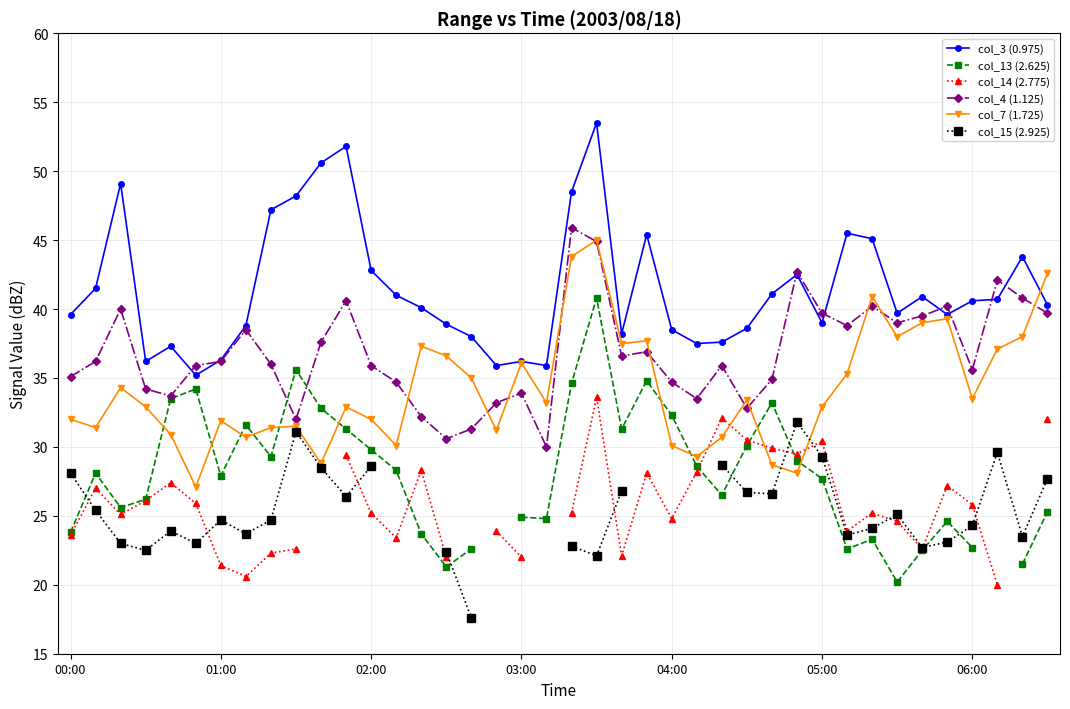

Is it true that col_13 (2.625) equals 34.8 at 16?

False